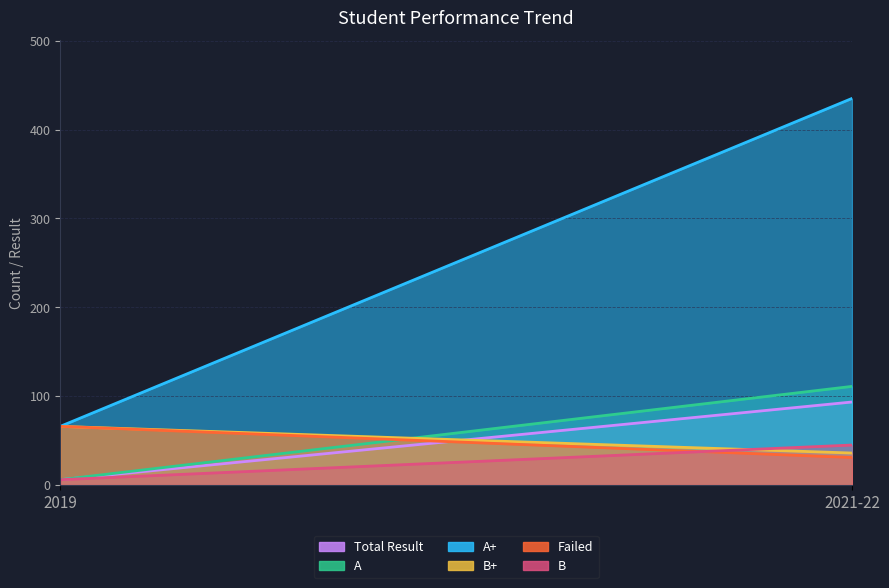

At which category is the sum across all series the highest?

2021-22